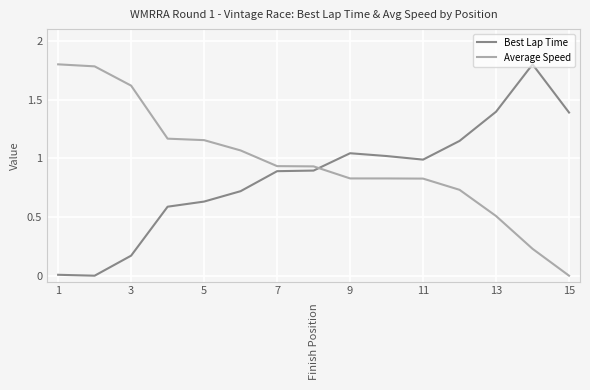

What is the difference between the maximum and minimum values in the Best Lap Time series?

1.8